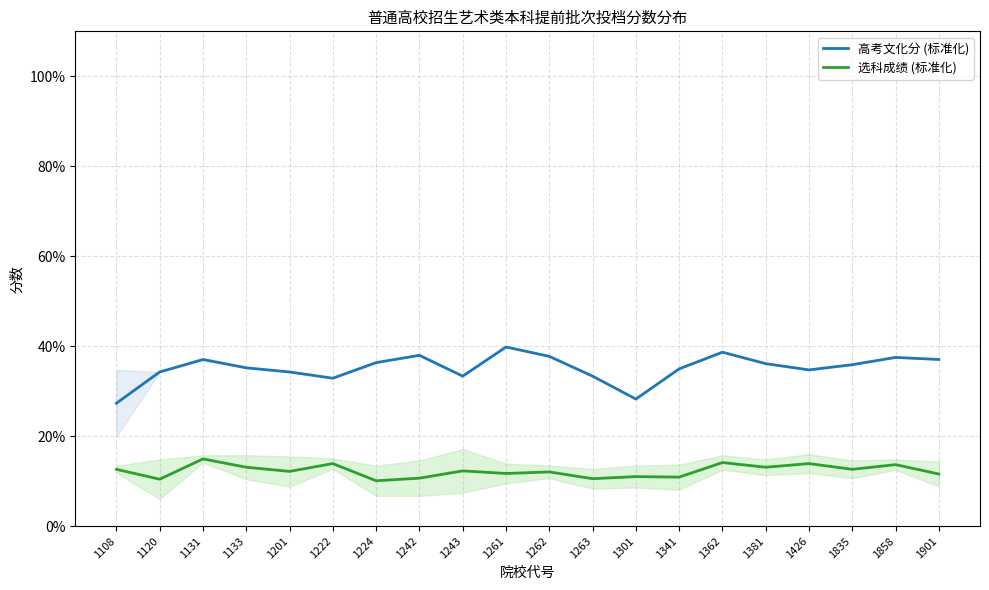

True or false: 高考文化分 (标准化) has a value of 49.1 at 1131.

False